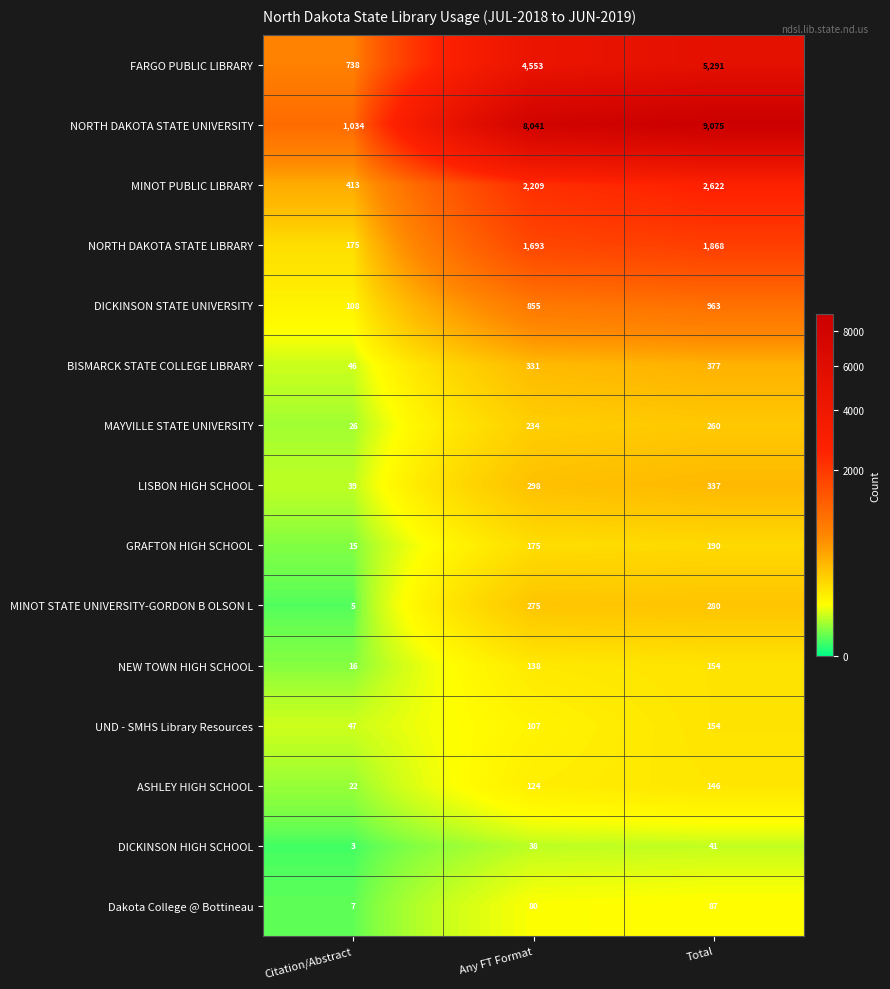

At how many categories does at least one series exceed 5571?

2